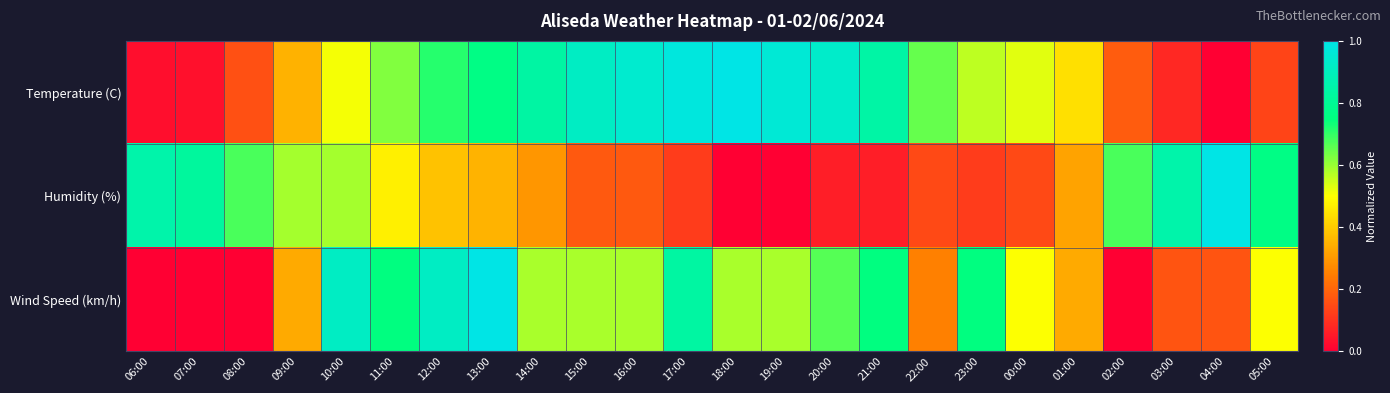

Reading left to right, list all the values displayed in this chart.

Temperature (C): 06:00=0.0	07:00=0.0	08:00=0.2	09:00=0.4	10:00=0.5	11:00=0.6	12:00=0.7	13:00=0.8	14:00=0.8	15:00=0.9	16:00=0.9	17:00=1.0	18:00=1.0	19:00=1.0	20:00=0.9	21:00=0.8	22:00=0.6	23:00=0.6	00:00=0.5	01:00=0.4	02:00=0.2	03:00=0.1	04:00=0.0	05:00=0.1
Humidity (%): 06:00=0.9	07:00=0.8	08:00=0.7	09:00=0.6	10:00=0.6	11:00=0.5	12:00=0.4	13:00=0.4	14:00=0.3	15:00=0.2	16:00=0.2	17:00=0.1	18:00=0.0	19:00=0.0	20:00=0.1	21:00=0.1	22:00=0.1	23:00=0.1	00:00=0.1	01:00=0.3	02:00=0.7	03:00=0.9	04:00=1.0	05:00=0.8
Wind Speed (km/h): 06:00=0.0	07:00=0.0	08:00=0.0	09:00=0.3	10:00=0.9	11:00=0.8	12:00=0.9	13:00=1.0	14:00=0.6	15:00=0.6	16:00=0.6	17:00=0.8	18:00=0.6	19:00=0.6	20:00=0.7	21:00=0.8	22:00=0.2	23:00=0.8	00:00=0.5	01:00=0.3	02:00=0.0	03:00=0.2	04:00=0.2	05:00=0.5